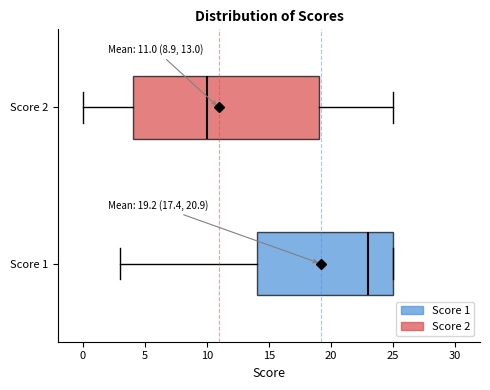

Which box is the widest, from its left edge to its right edge?

Score 2